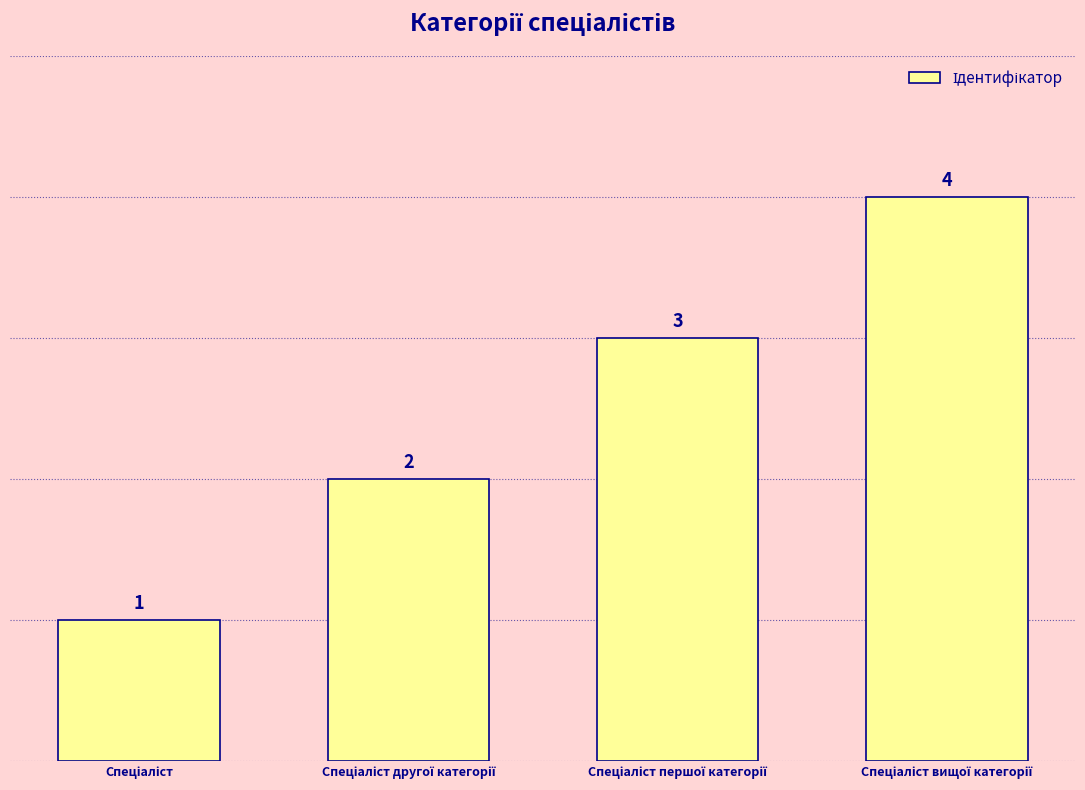

How many bars are there in total?

4